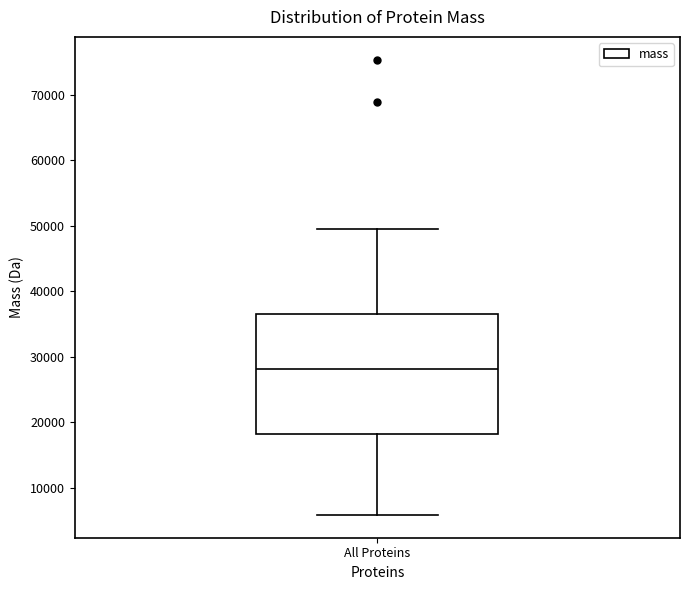

Where does the median line of the box for All Proteins sit on the y-axis? The values are not printed on the chart, so give them approximately, as read against the axis.

28000